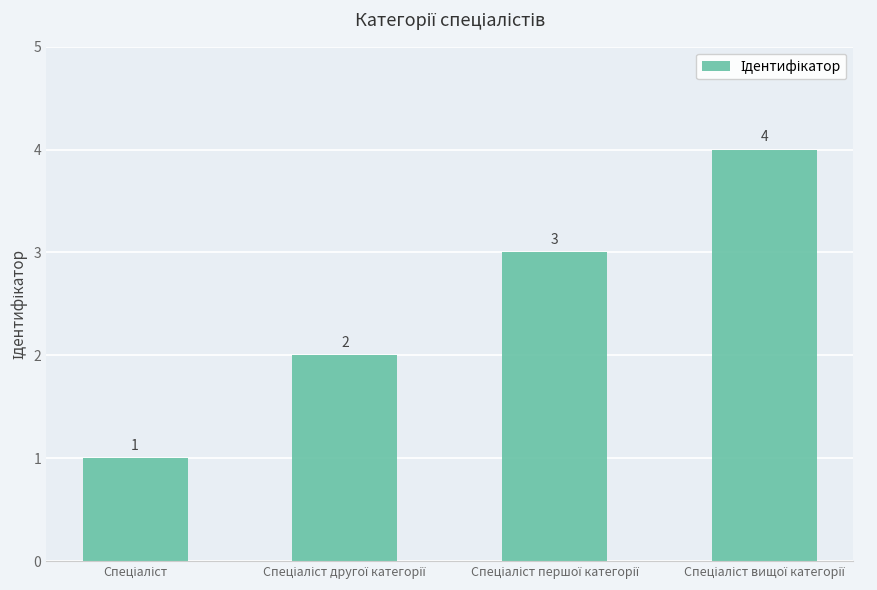

What is the maximum value shown in the chart?

4